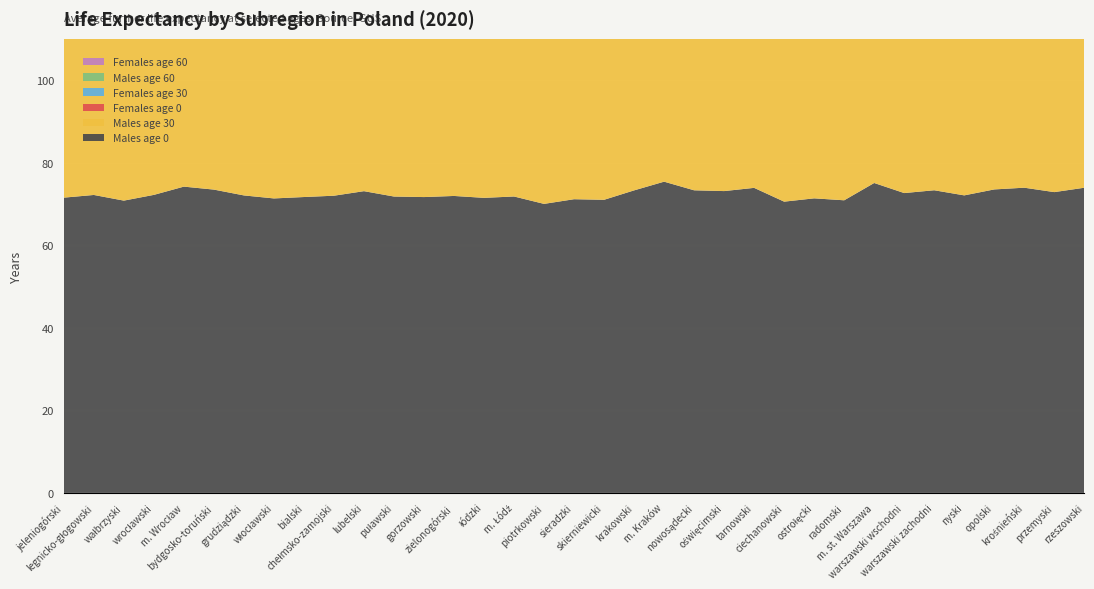

Reading right to left, transcribe all the data shown in this chart.

Males age 0: rzeszowski=73.9	przemyski=72.9	krośnieński=73.9	opolski=73.5	nyski=72.1	warszawski zachodni=73.3	warszawski wschodni=72.6	m. st. Warszawa=75.1	radomski=70.9	ostrołęcki=71.4	ciechanowski=70.6	tarnowski=73.9	oświęcimski=73.1	nowosądecki=73.3	m. Kraków=75.4	krakowski=73.3	skierniewicki=71.0	sieradzki=71.2	piotrkowski=70.0	m. Łódź=71.8	łódzki=71.5	zielonogórski=71.9	gorzowski=71.7	puławski=71.8	lubelski=73.1	chełmsko-zamojski=72.0	bialski=71.7	włocławski=71.3	grudziądzki=72.1	bydgosko-toruński=73.5	m. Wrocław=74.2	wrocławski=72.2	wałbrzyski=70.8	legnicko-głogowski=72.2	jeleniogórski=71.5
Males age 30: rzeszowski=44.7	przemyski=43.5	krośnieński=44.9	opolski=44.5	nyski=43.1	warszawski zachodni=44.2	warszawski wschodni=43.5	m. st. Warszawa=46.0	radomski=41.8	ostrołęcki=42.4	ciechanowski=42.0	tarnowski=44.8	oświęcimski=43.8	nowosądecki=44.3	m. Kraków=46.2	krakowski=44.4	skierniewicki=42.2	sieradzki=42.5	piotrkowski=41.1	m. Łódź=42.8	łódzki=42.5	zielonogórski=42.9	gorzowski=42.8	puławski=43.0	lubelski=44.1	chełmsko-zamojski=43.1	bialski=42.7	włocławski=42.3	grudziądzki=43.3	bydgosko-toruński=44.7	m. Wrocław=45.2	wrocławski=43.1	wałbrzyski=42.2	legnicko-głogowski=43.1	jeleniogórski=42.5
Females age 0: rzeszowski=82.2	przemyski=80.8	krośnieński=81.8	opolski=81.4	nyski=80.3	warszawski zachodni=80.7	warszawski wschodni=80.7	m. st. Warszawa=81.8	radomski=80.8	ostrołęcki=80.3	ciechanowski=79.7	tarnowski=81.7	oświęcimski=80.8	nowosądecki=81.6	m. Kraków=82.1	krakowski=81.5	skierniewicki=79.3	sieradzki=80.4	piotrkowski=79.3	m. Łódź=79.6	łódzki=79.5	zielonogórski=80.2	gorzowski=79.7	puławski=81.4	lubelski=81.2	chełmsko-zamojski=81.2	bialski=80.4	włocławski=79.8	grudziądzki=80.0	bydgosko-toruński=81.0	m. Wrocław=82.3	wrocławski=80.7	wałbrzyski=79.5	legnicko-głogowski=80.3	jeleniogórski=80.0
Females age 30: rzeszowski=52.9	przemyski=51.3	krośnieński=52.4	opolski=51.9	nyski=50.9	warszawski zachodni=51.2	warszawski wschodni=51.1	m. st. Warszawa=52.4	radomski=51.4	ostrołęcki=51.2	ciechanowski=50.3	tarnowski=52.2	oświęcimski=51.4	nowosądecki=52.1	m. Kraków=52.5	krakowski=52.0	skierniewicki=50.0	sieradzki=50.9	piotrkowski=50.0	m. Łódź=50.3	łódzki=50.0	zielonogórski=50.7	gorzowski=50.3	puławski=52.2	lubelski=51.8	chełmsko-zamojski=51.9	bialski=51.0	włocławski=50.5	grudziądzki=50.6	bydgosko-toruński=51.5	m. Wrocław=52.7	wrocławski=51.2	wałbrzyski=50.2	legnicko-głogowski=50.8	jeleniogórski=50.7
Males age 60: rzeszowski=18.7	przemyski=17.5	krośnieński=18.6	opolski=18.1	nyski=17.3	warszawski zachodni=18.5	warszawski wschodni=17.8	m. st. Warszawa=19.8	radomski=17.0	ostrołęcki=17.2	ciechanowski=16.8	tarnowski=18.5	oświęcimski=17.9	nowosądecki=18.1	m. Kraków=19.7	krakowski=18.3	skierniewicki=17.3	sieradzki=17.2	piotrkowski=16.8	m. Łódź=17.6	łódzki=17.4	zielonogórski=17.4	gorzowski=17.2	puławski=17.6	lubelski=18.5	chełmsko-zamojski=17.6	bialski=17.2	włocławski=16.8	grudziądzki=17.6	bydgosko-toruński=18.6	m. Wrocław=19.1	wrocławski=17.4	wałbrzyski=16.8	legnicko-głogowski=17.6	jeleniogórski=17.1
Females age 60: rzeszowski=24.2	przemyski=23.3	krośnieński=24.1	opolski=23.6	nyski=22.8	warszawski zachodni=23.1	warszawski wschodni=23.0	m. st. Warszawa=24.1	radomski=23.3	ostrołęcki=23.2	ciechanowski=22.3	tarnowski=23.8	oświęcimski=23.2	nowosądecki=23.6	m. Kraków=24.2	krakowski=23.5	skierniewicki=22.3	sieradzki=22.9	piotrkowski=22.4	m. Łódź=22.9	łódzki=22.2	zielonogórski=22.8	gorzowski=22.4	puławski=23.9	lubelski=23.6	chełmsko-zamojski=23.7	bialski=23.0	włocławski=22.7	grudziądzki=22.6	bydgosko-toruński=23.4	m. Wrocław=24.5	wrocławski=23.1	wałbrzyski=22.6	legnicko-głogowski=23.0	jeleniogórski=22.7